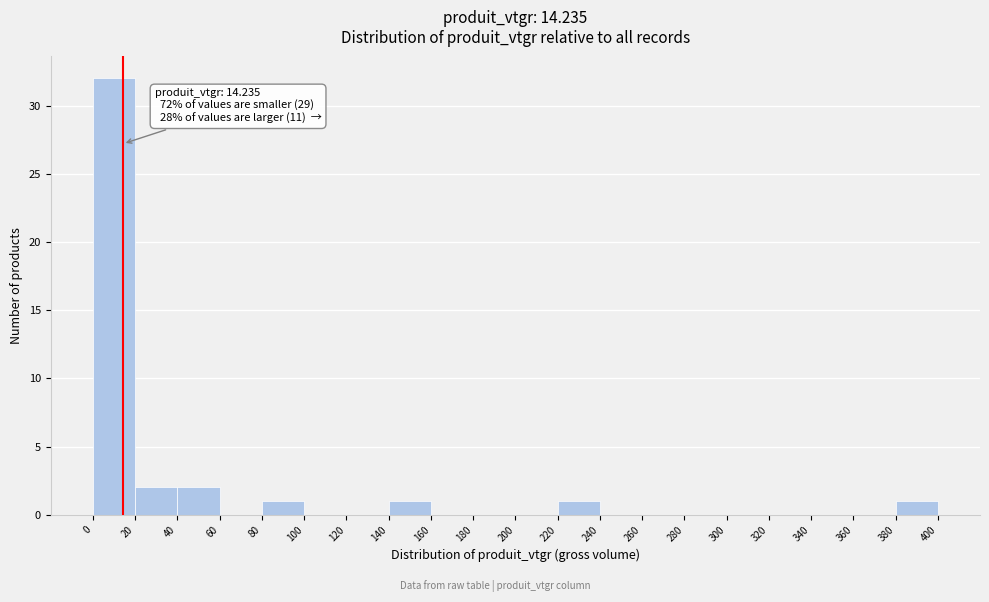

Over which range of the x-axis is the bar tallest?

0 to 20